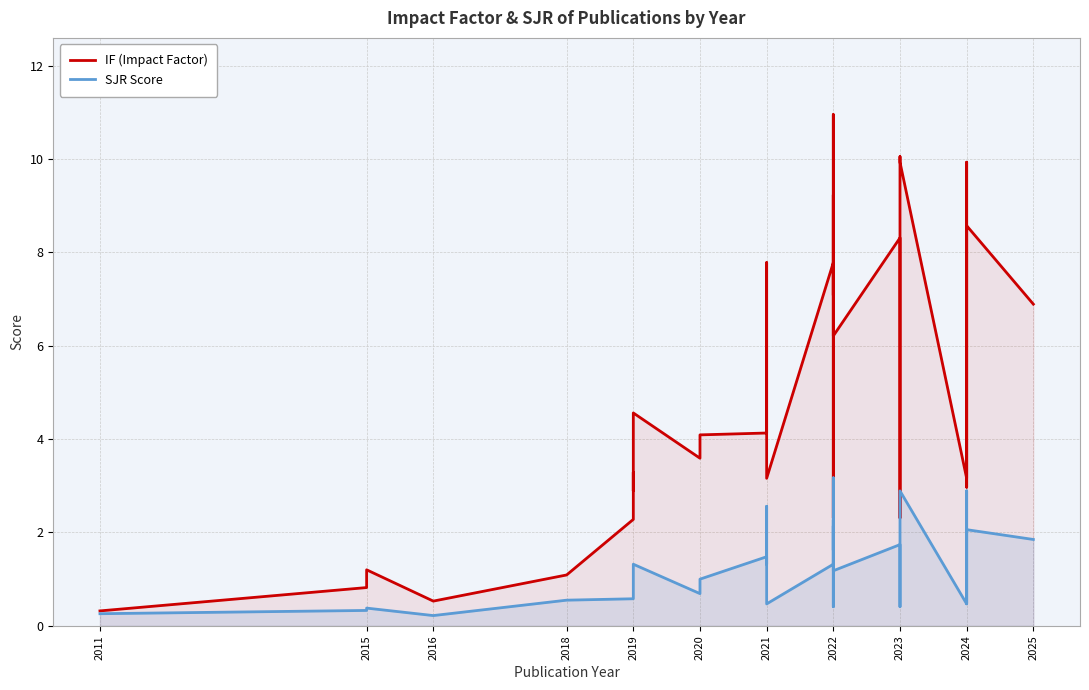

Between 2021 and 2023, which series saw the biggest shift?

IF (Impact Factor)